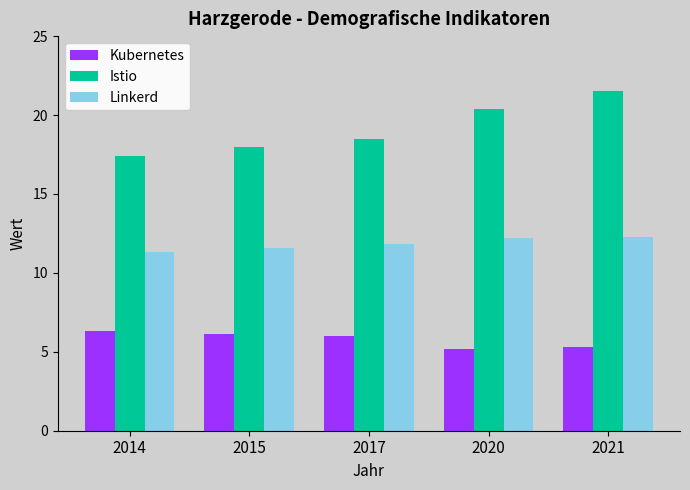

At which category is the sum across all series the highest?

2021